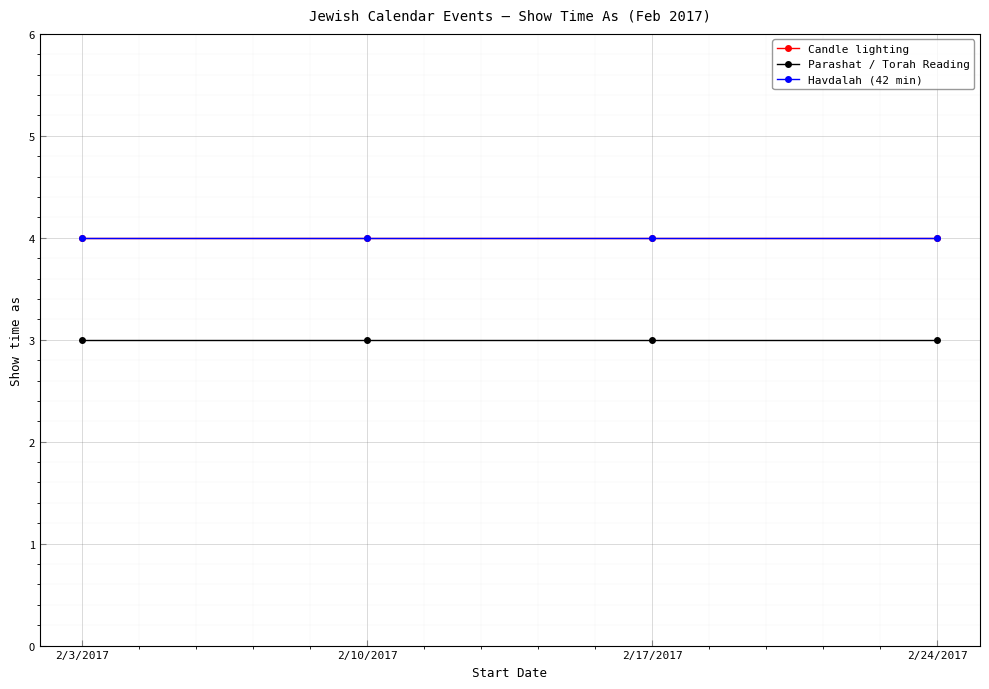

Between 2/10/2017 and 2/3/2017, which is larger?

2/10/2017